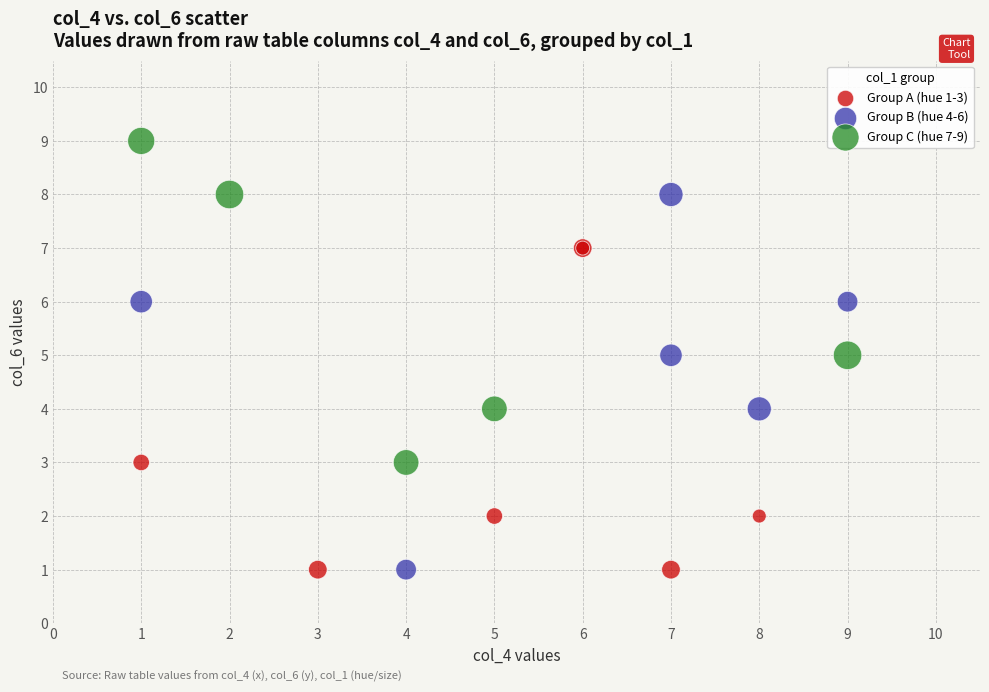

Which series contains the highest Y value?

Group C (hue 7-9)